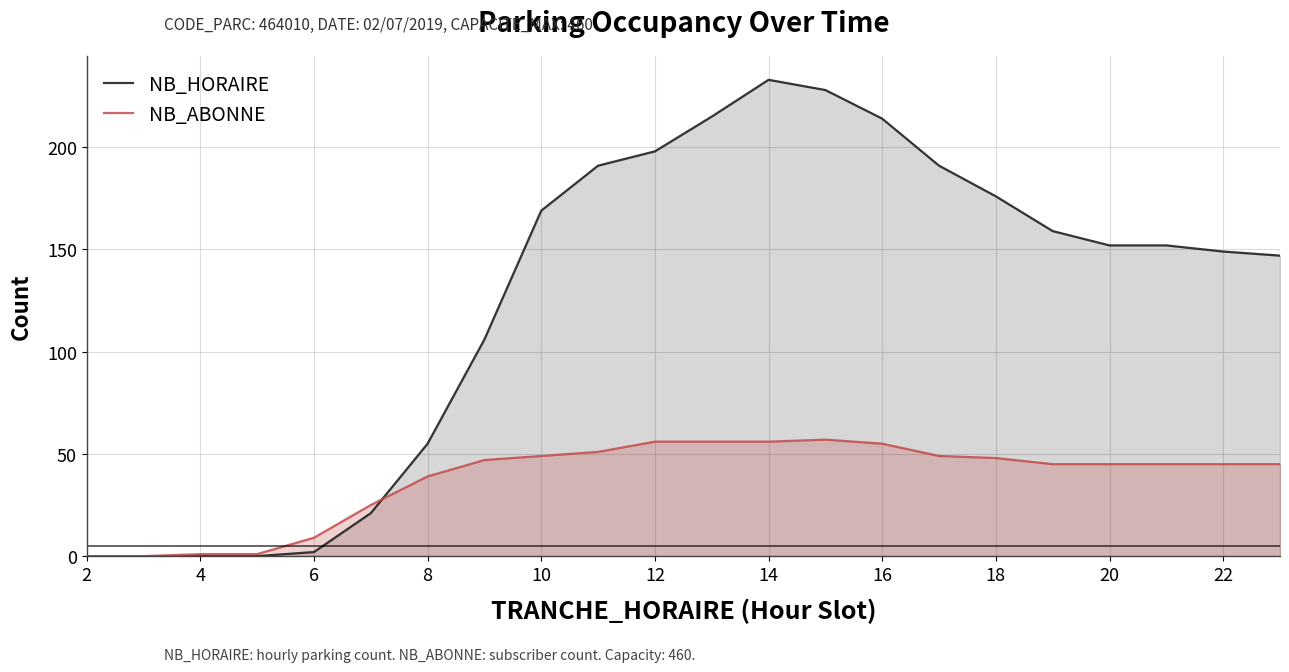

List the series in order of their overall mean, lowest first.

NB_ABONNE, NB_HORAIRE